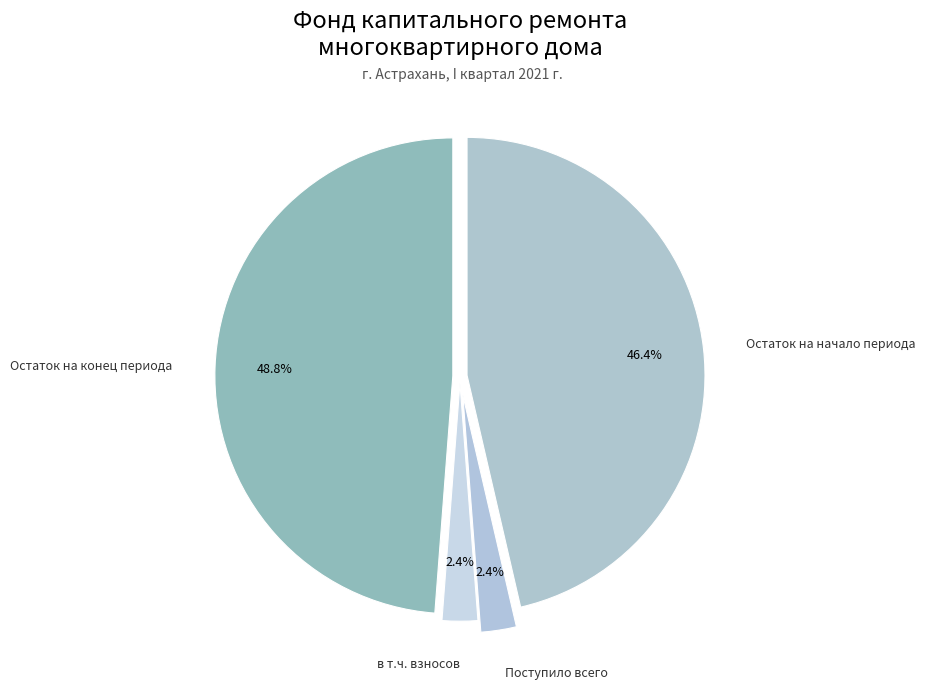

What is the ratio of the value at в т.ч. взносов to the value at Поступило всего?

1.0